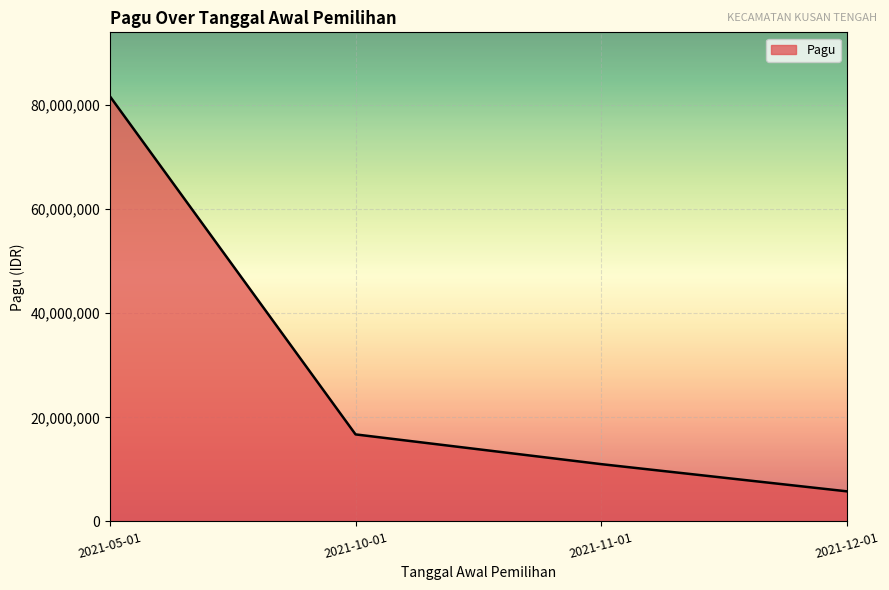

How many lines are shown in the chart?

1